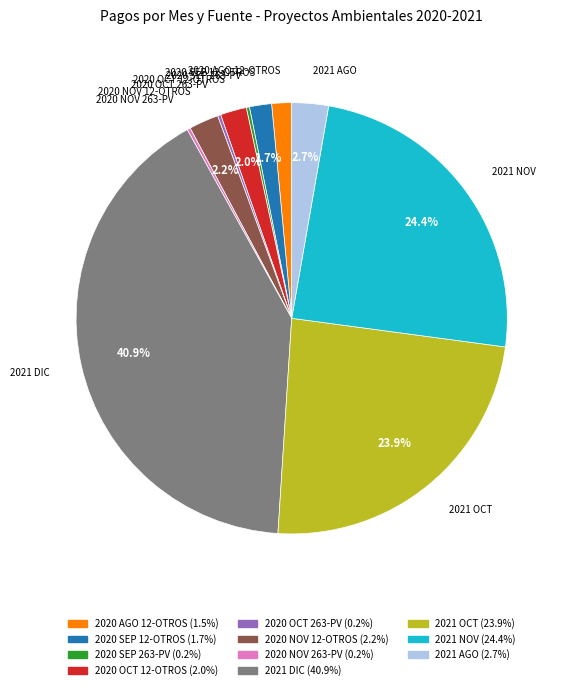

Does any single category account for the majority?

No